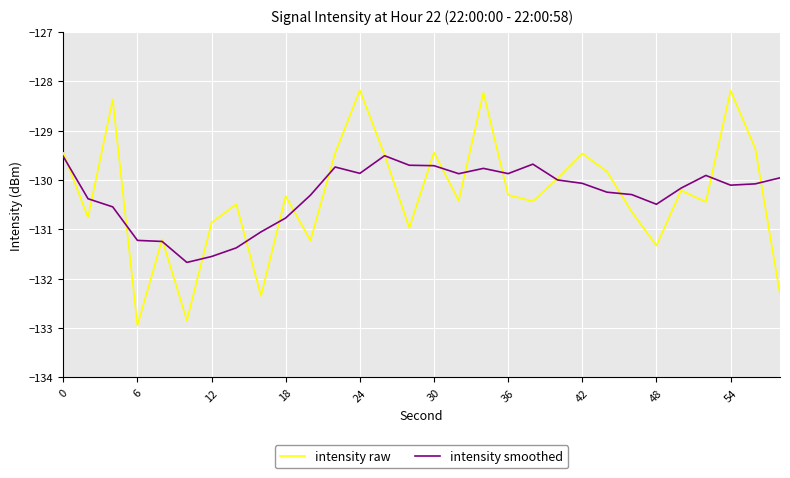

What is the highest value of the intensity smoothed series?

-129.5